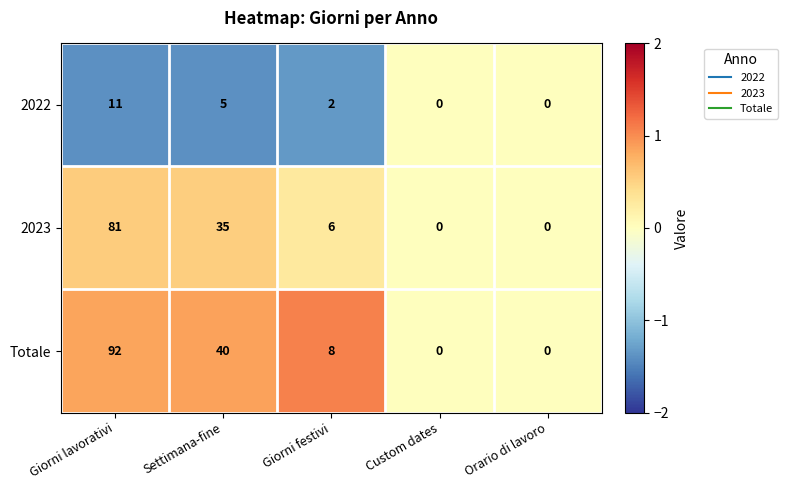

Is it true that 2023 equals 35 at Settimana-fine?

True